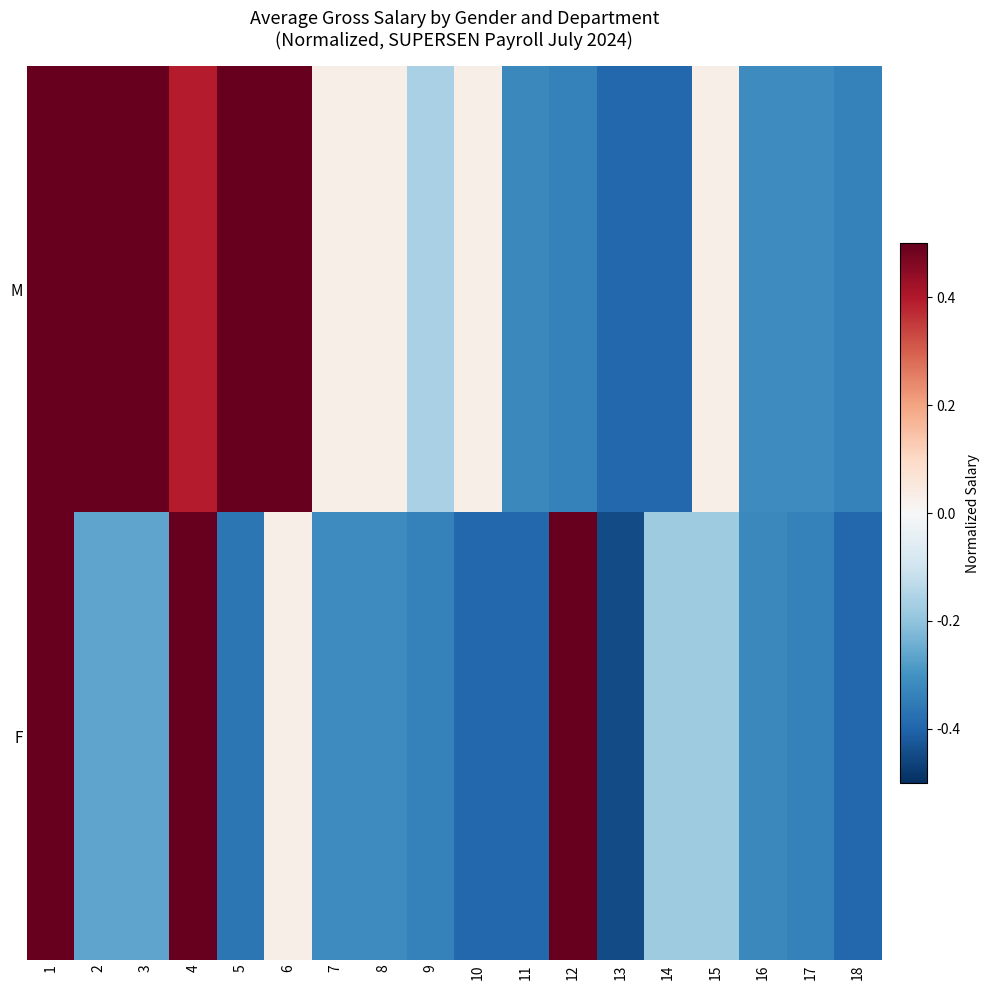

Reading left to right, what are all the values shown in this chart?

M: 1=0.5	2=0.5	3=0.5	4=0.4	5=0.5	6=0.5	7=0.0	8=0.0	9=-0.2	10=0.0	11=-0.3	12=-0.3	13=-0.4	14=-0.4	15=0.0	16=-0.3	17=-0.3	18=-0.3
F: 1=0.5	2=-0.3	3=-0.3	4=0.5	5=-0.4	6=0.0	7=-0.3	8=-0.3	9=-0.3	10=-0.4	11=-0.4	12=0.5	13=-0.4	14=-0.2	15=-0.2	16=-0.3	17=-0.3	18=-0.4